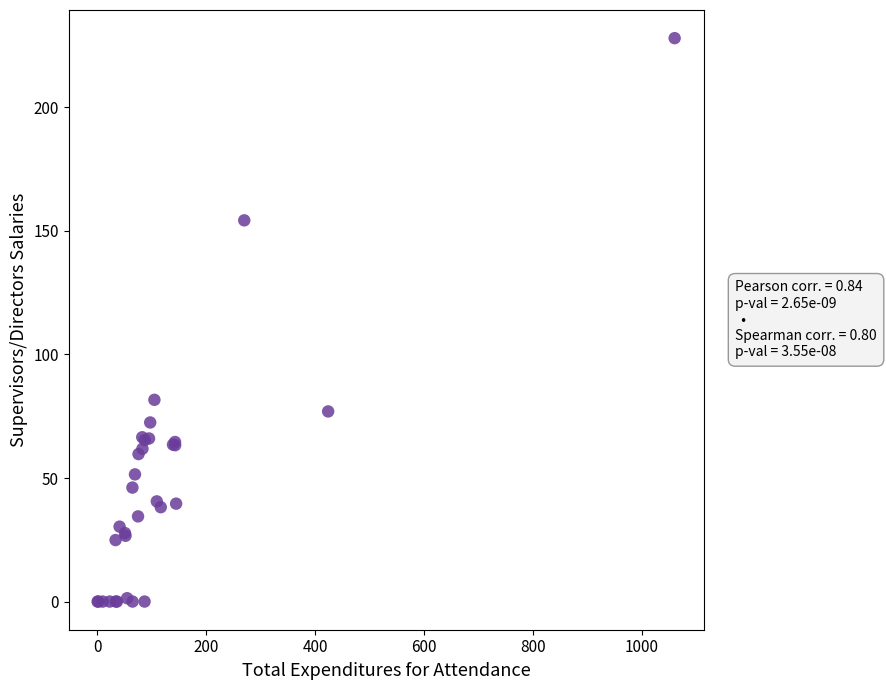

What Y value in the scatter plot is closest to 114?

81.6